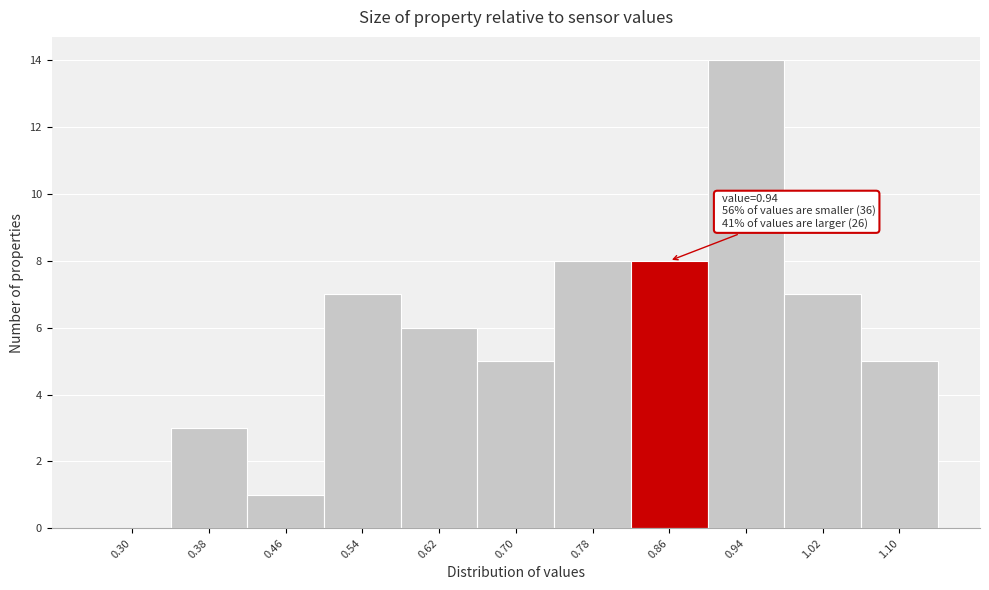

Reading left to right, extract all data points from this chart.

0.30=0	0.38=3	0.46=1	0.54=7	0.62=6	0.70=5	0.78=8	0.86=8	0.94=14	1.02=7	1.10=5